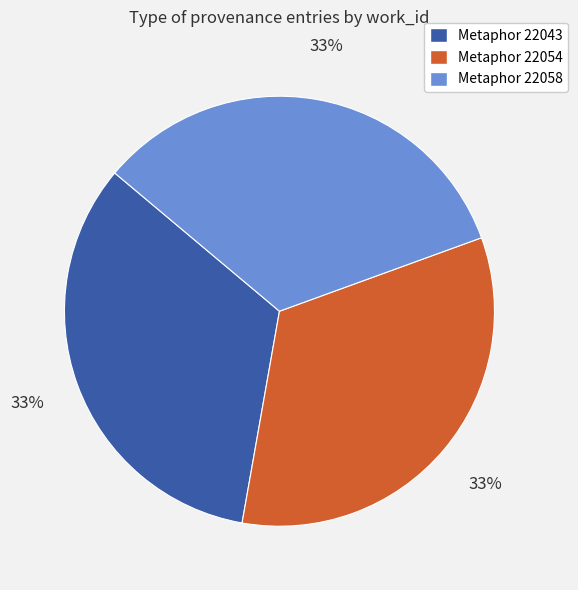

Is Metaphor 22054 the majority of the pie?

No